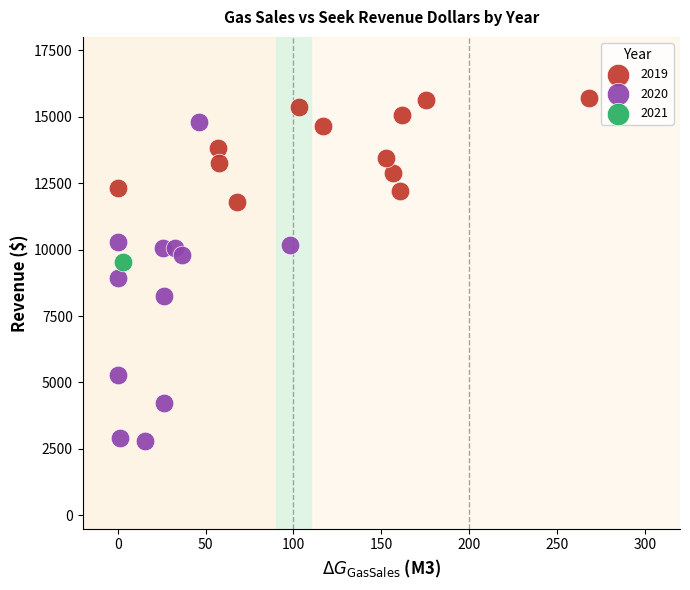

What are all the series names shown in the legend?

2019, 2020, 2021